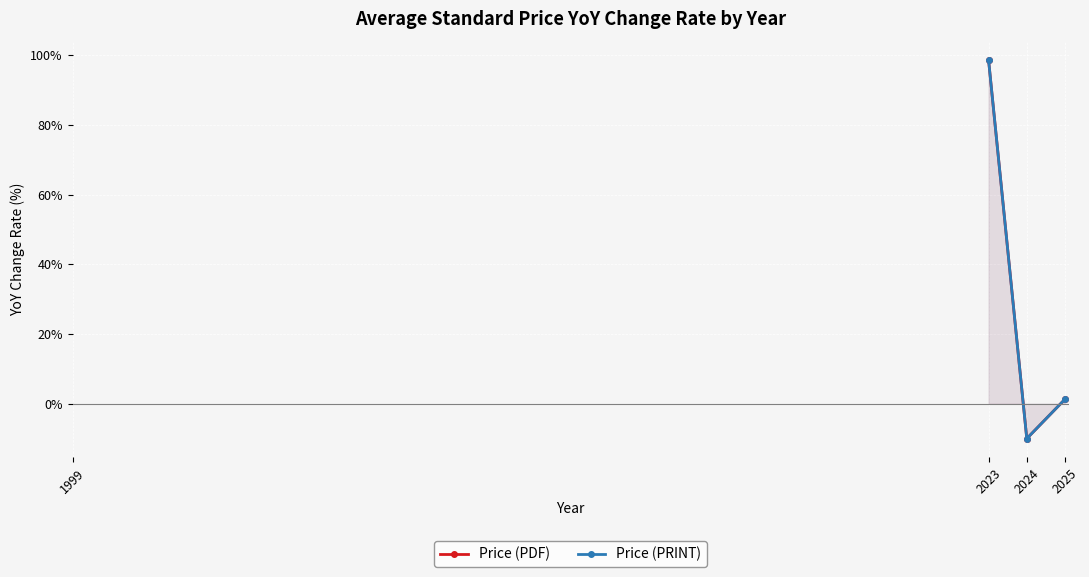

True or false: Price (PRINT) and Price (PDF) cross at least once.

False